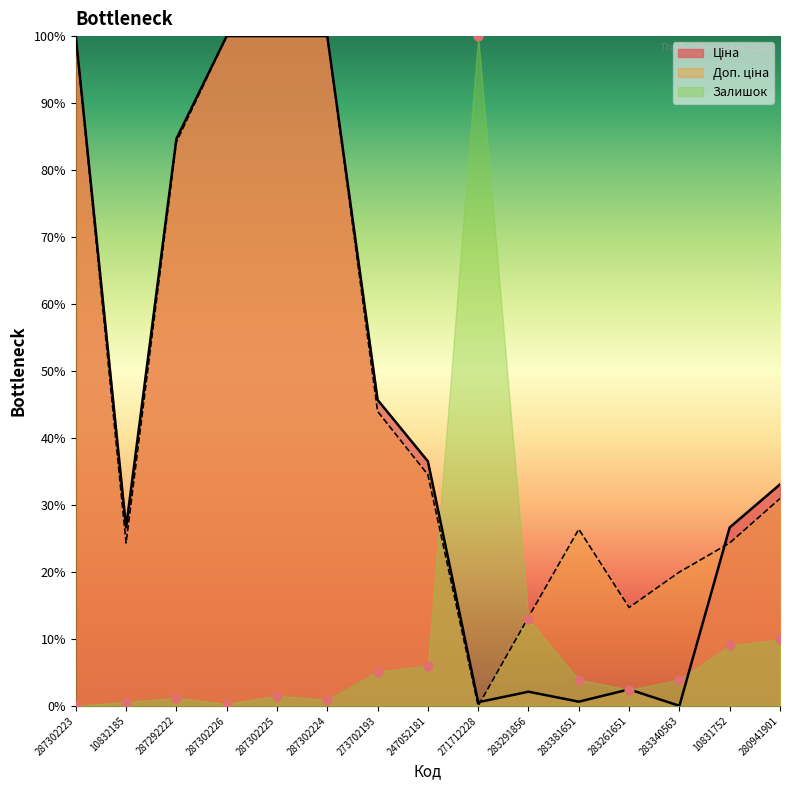

At how many categories does at least one series exceed 7?

15